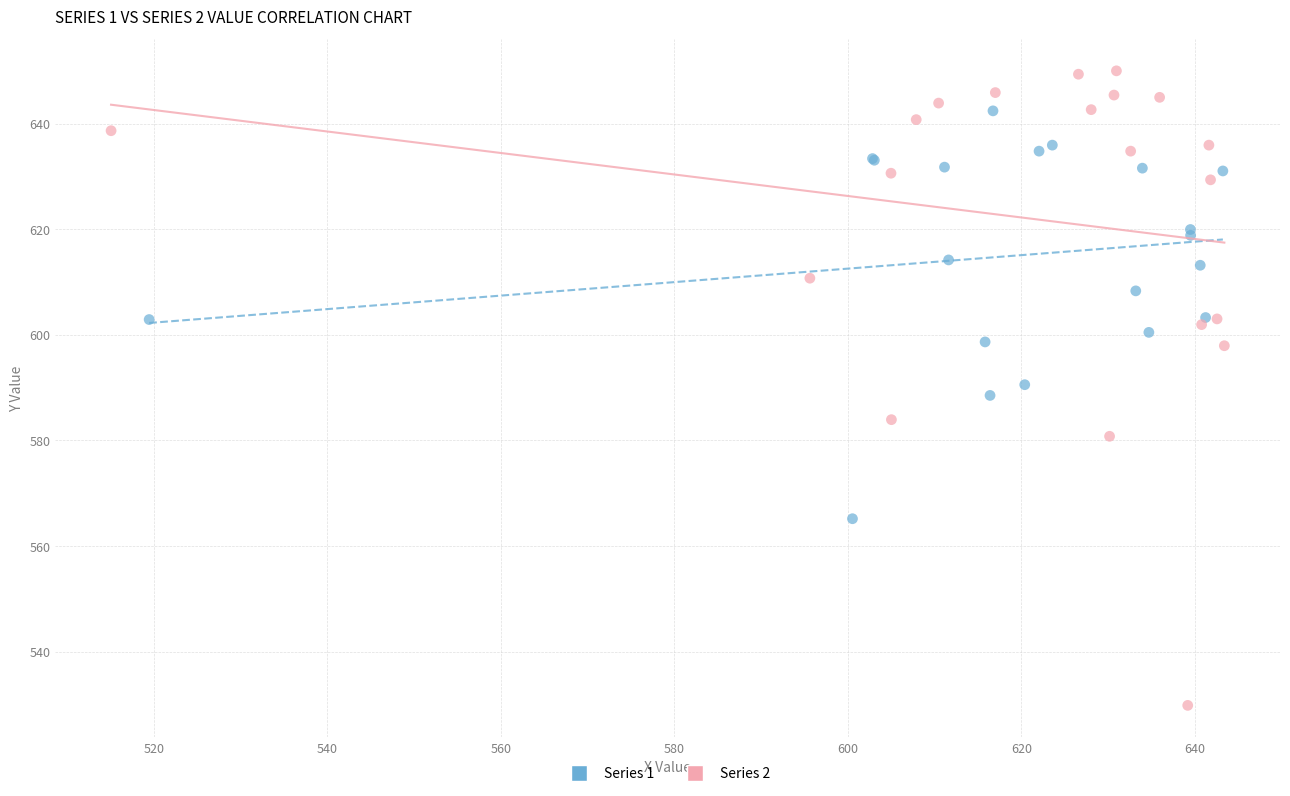

Which series contains the lowest Y value?

Series 2